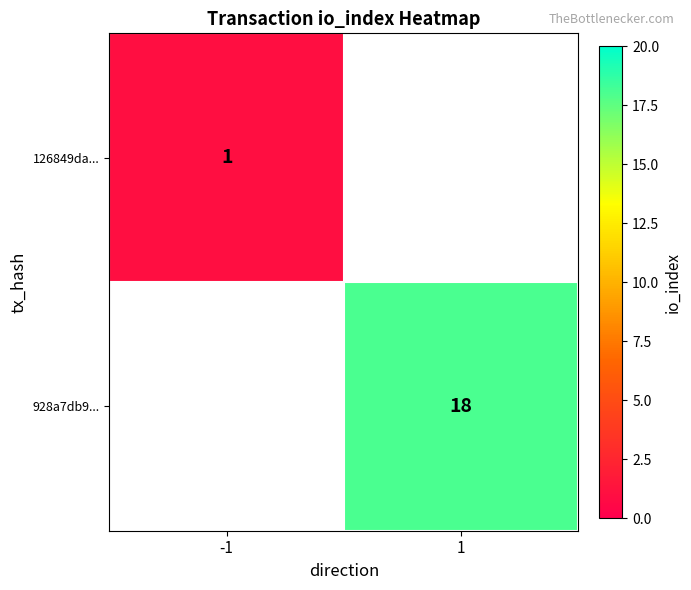

True or false: 928a7db9... has a value of 18 at 1.

True